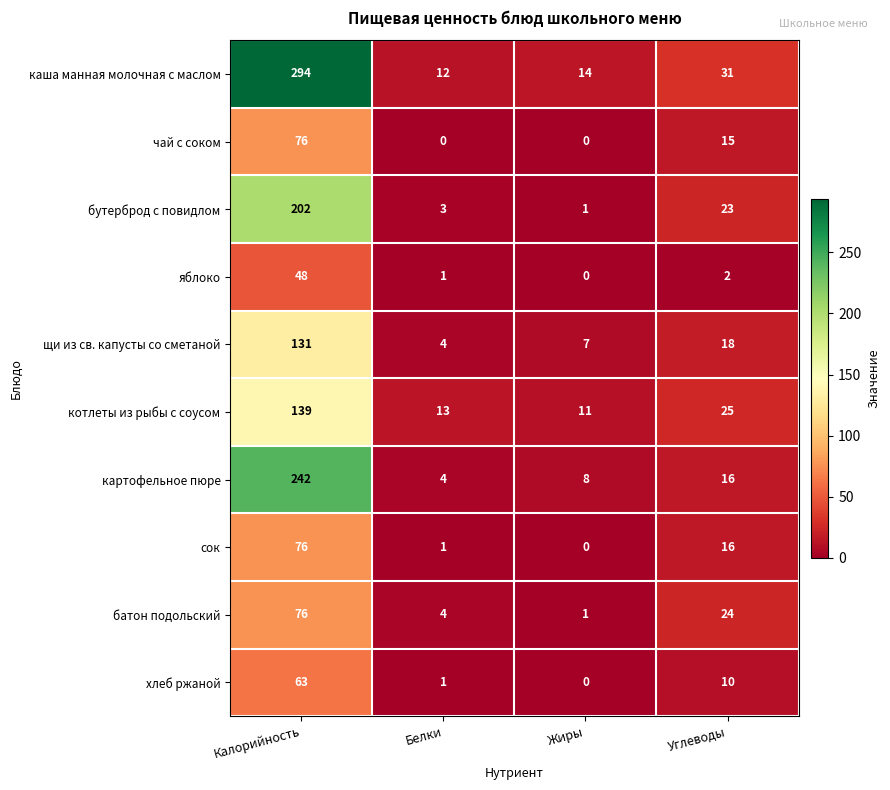

True or false: сок has a value of 1 at Белки.

True